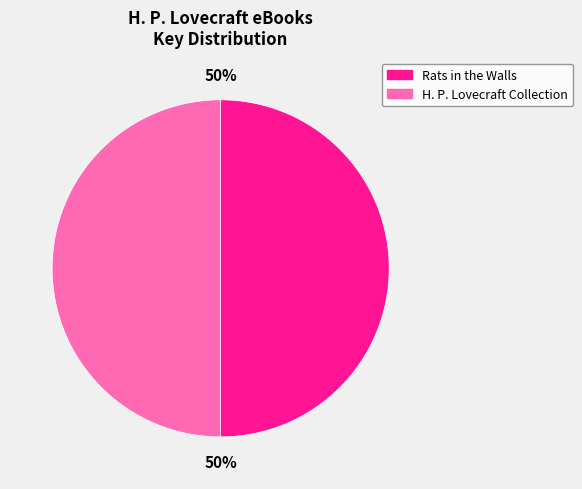

Is the sum of Rats in the Walls and H. P. Lovecraft Collection greater than half?

Yes